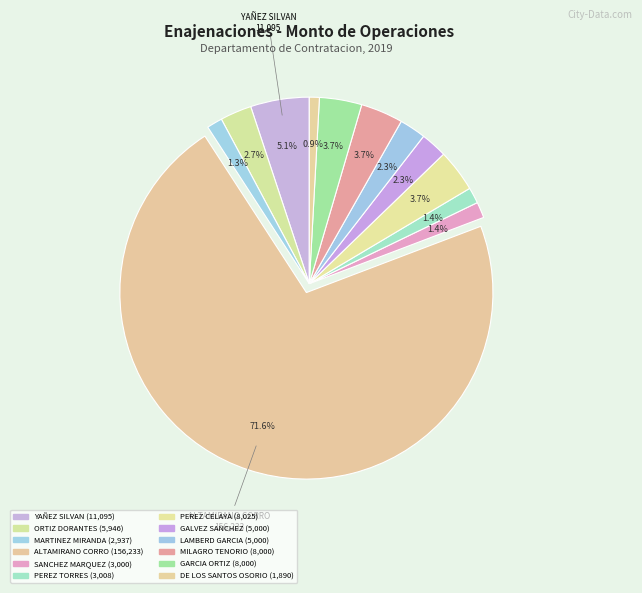

How many slices are in this pie chart?

12